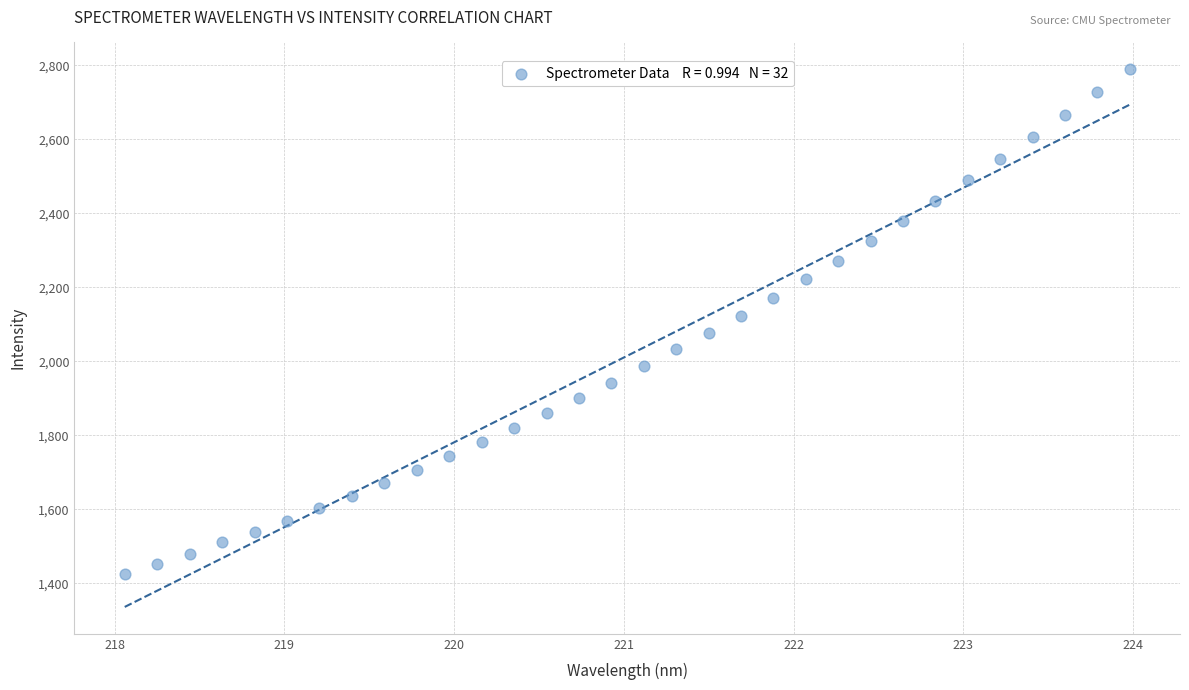

What is the range of Y values (max minus min)?

1362.8